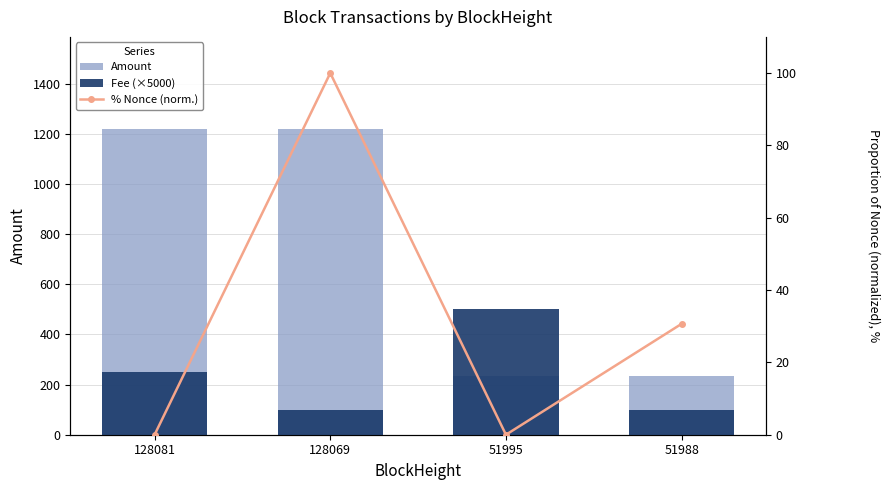

The % Nonce (normalized) series shows 51.6 at 128069. True or false?

False